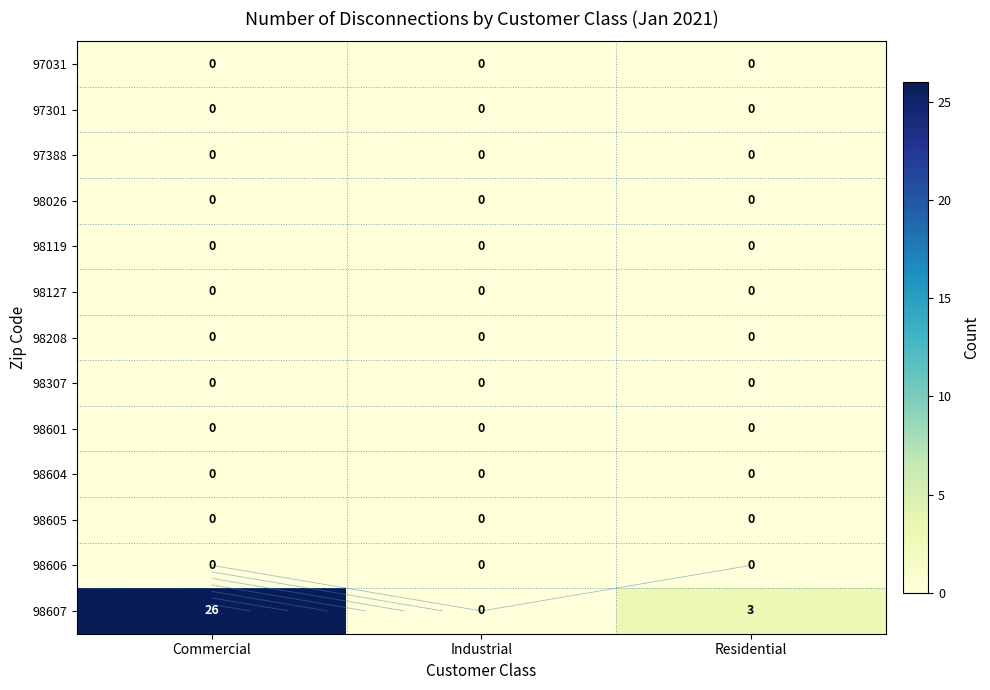

At which label does 97301 reach its peak?

Commercial